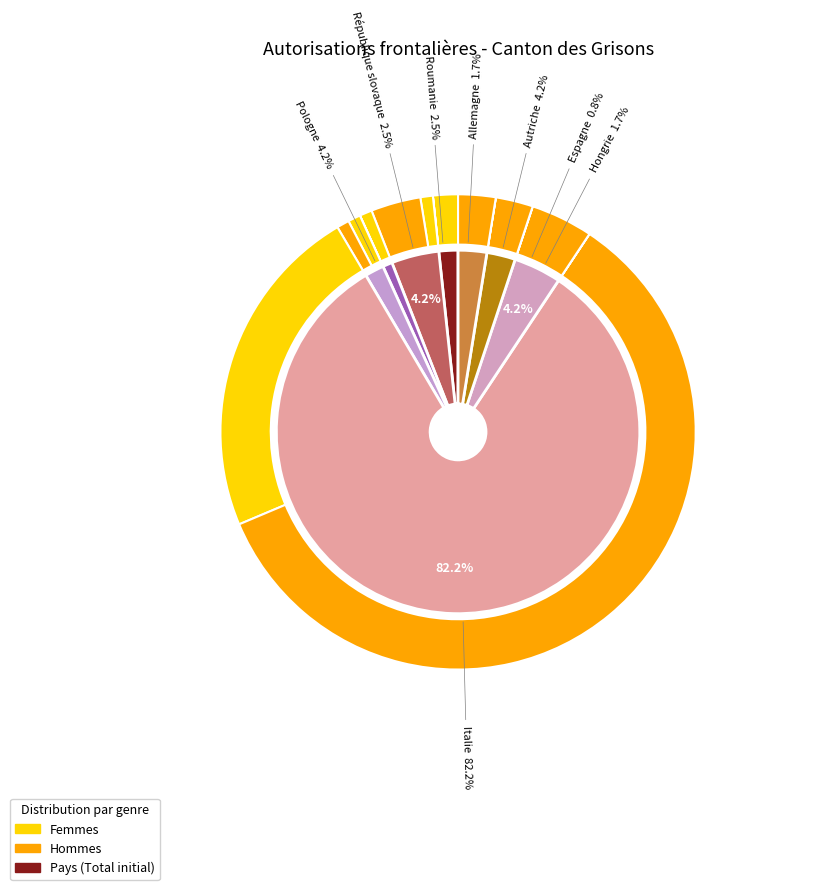

What portion of the pie excludes Autriche?

95.8%